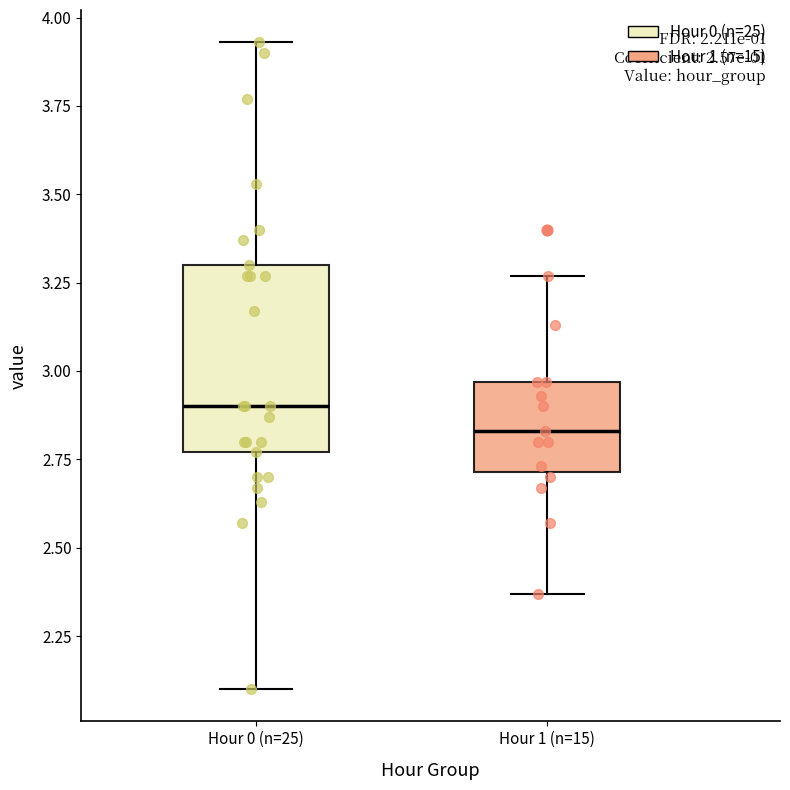

Where does the upper whisker of the box for Hour 0 (n=25) end on the y-axis? The values are not printed on the chart, so give them approximately, as read against the axis.

3.95